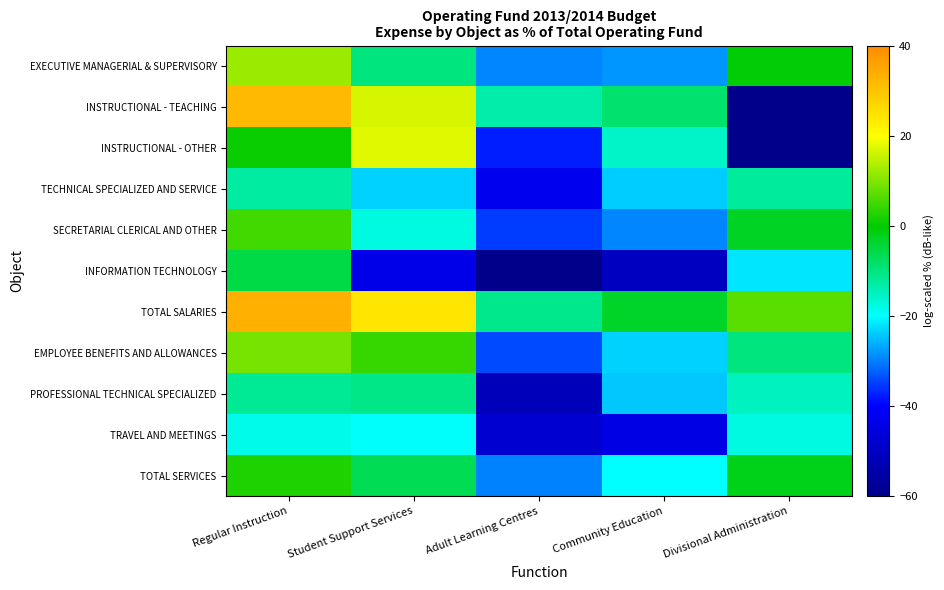

Reading right to left, list all the values displayed in this chart.

EXECUTIVE MANAGERIAL & SUPERVISORY: Divisional Administration=-0.3	Community Education=-28.4	Adult Learning Centres=-29.4	Student Support Services=-9.9	Regular Instruction=12.1
INSTRUCTIONAL - TEACHING: Divisional Administration=-150.0	Community Education=-8.6	Adult Learning Centres=-13.4	Student Support Services=16.9	Regular Instruction=32.0
INSTRUCTIONAL - OTHER: Divisional Administration=-150.0	Community Education=-15.5	Adult Learning Centres=-37.6	Student Support Services=17.4	Regular Instruction=0.6
TECHNICAL SPECIALIZED AND SERVICE: Divisional Administration=-12.0	Community Education=-23.7	Adult Learning Centres=-42.7	Student Support Services=-23.4	Regular Instruction=-12.7
SECRETARIAL CLERICAL AND OTHER: Divisional Administration=-2.8	Community Education=-29.3	Adult Learning Centres=-35.1	Student Support Services=-17.8	Regular Instruction=4.9
INFORMATION TECHNOLOGY: Divisional Administration=-22.0	Community Education=-50.4	Adult Learning Centres=-71.9	Student Support Services=-43.8	Regular Instruction=-5.5
TOTAL SALARIES: Divisional Administration=6.9	Community Education=-3.1	Adult Learning Centres=-10.8	Student Support Services=24.3	Regular Instruction=33.6
EMPLOYEE BENEFITS AND ALLOWANCES: Divisional Administration=-9.8	Community Education=-23.3	Adult Learning Centres=-33.8	Student Support Services=4.4	Regular Instruction=9.2
PROFESSIONAL TECHNICAL SPECIALIZED: Divisional Administration=-15.1	Community Education=-24.2	Adult Learning Centres=-51.5	Student Support Services=-10.7	Regular Instruction=-11.6
TRAVEL AND MEETINGS: Divisional Administration=-17.8	Community Education=-44.3	Adult Learning Centres=-47.7	Student Support Services=-19.4	Regular Instruction=-18.4
TOTAL SERVICES: Divisional Administration=-2.2	Community Education=-20.0	Adult Learning Centres=-29.6	Student Support Services=-6.8	Regular Instruction=2.4